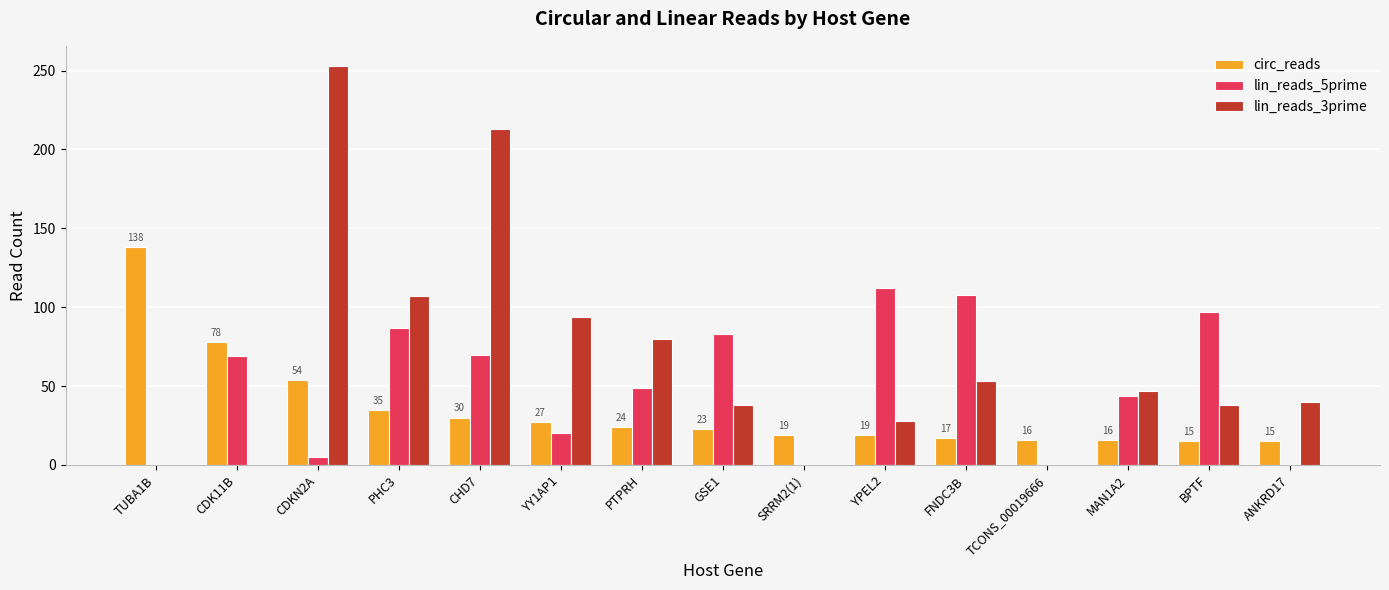

The lin_reads_5prime series shows 93 at CDK11B. True or false?

False